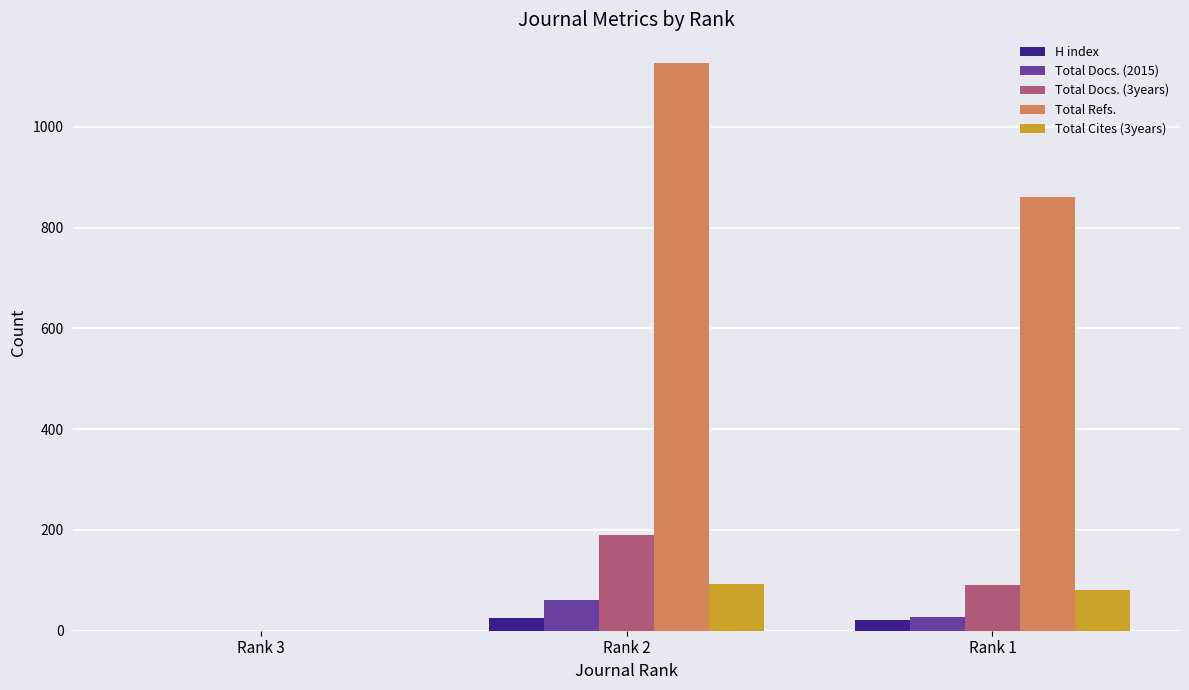

How many groups of bars are there?

3